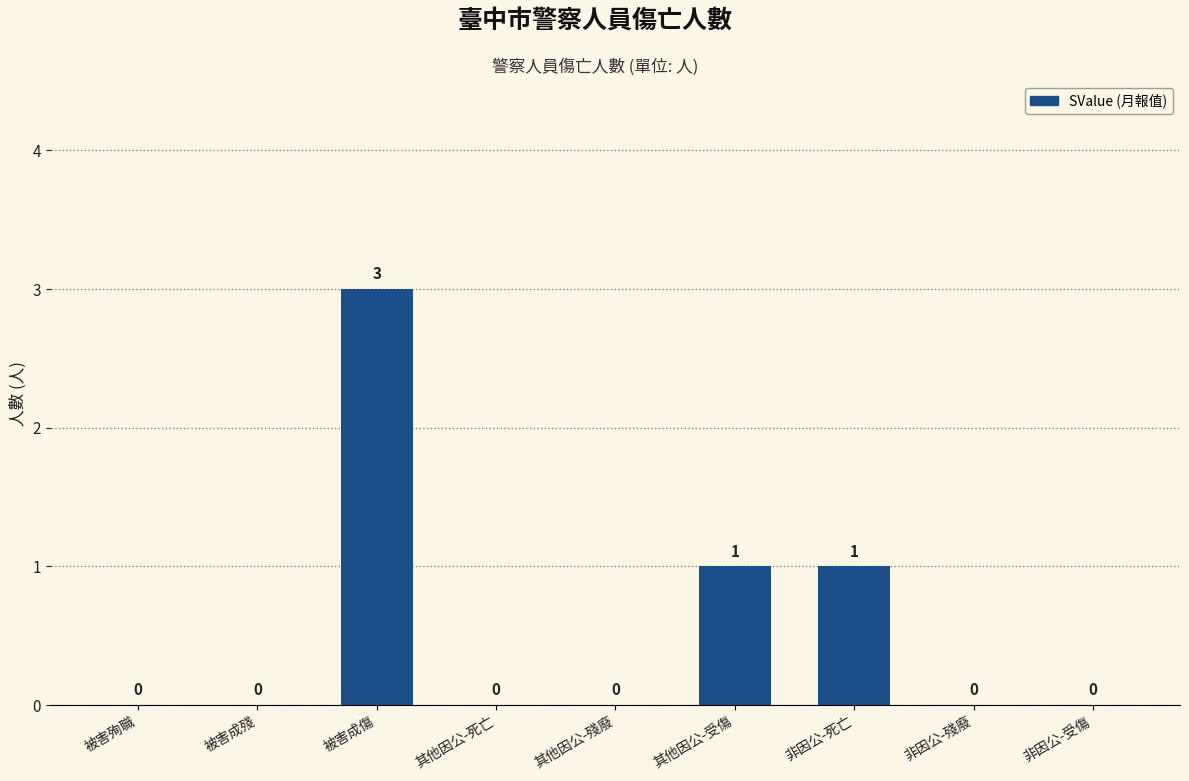

The chart shows a value of 0 at 其他因公-死亡. True or false?

True